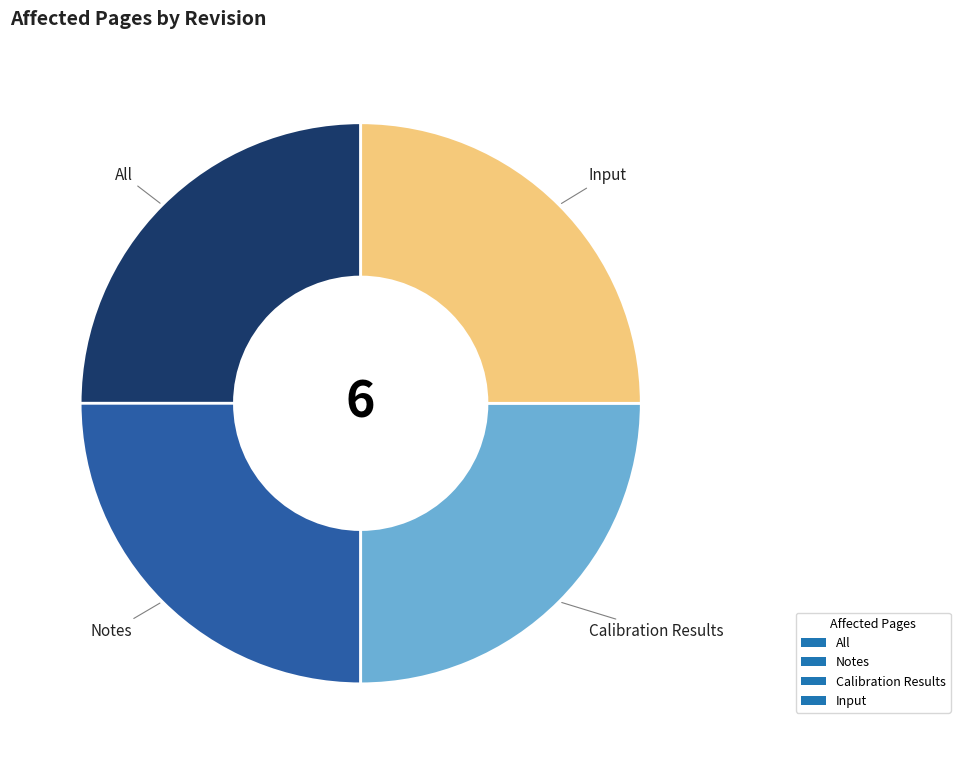

Does any single category account for the majority?

No